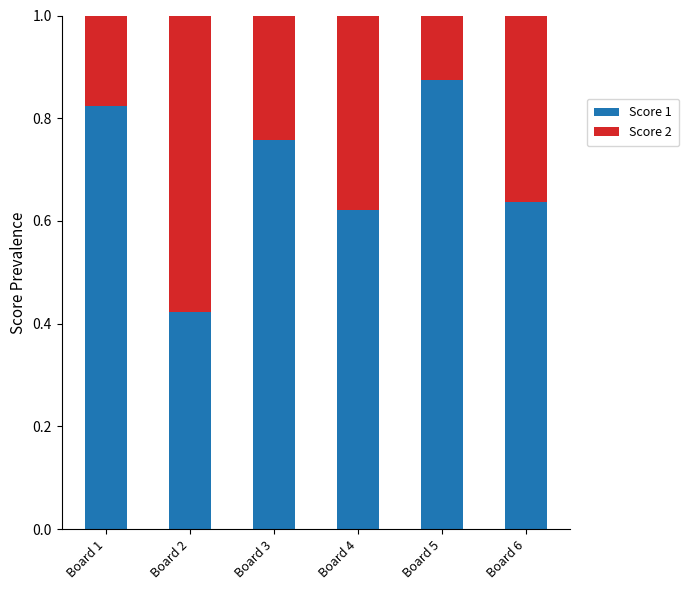

What is the average value of the Score 1 series?

0.7